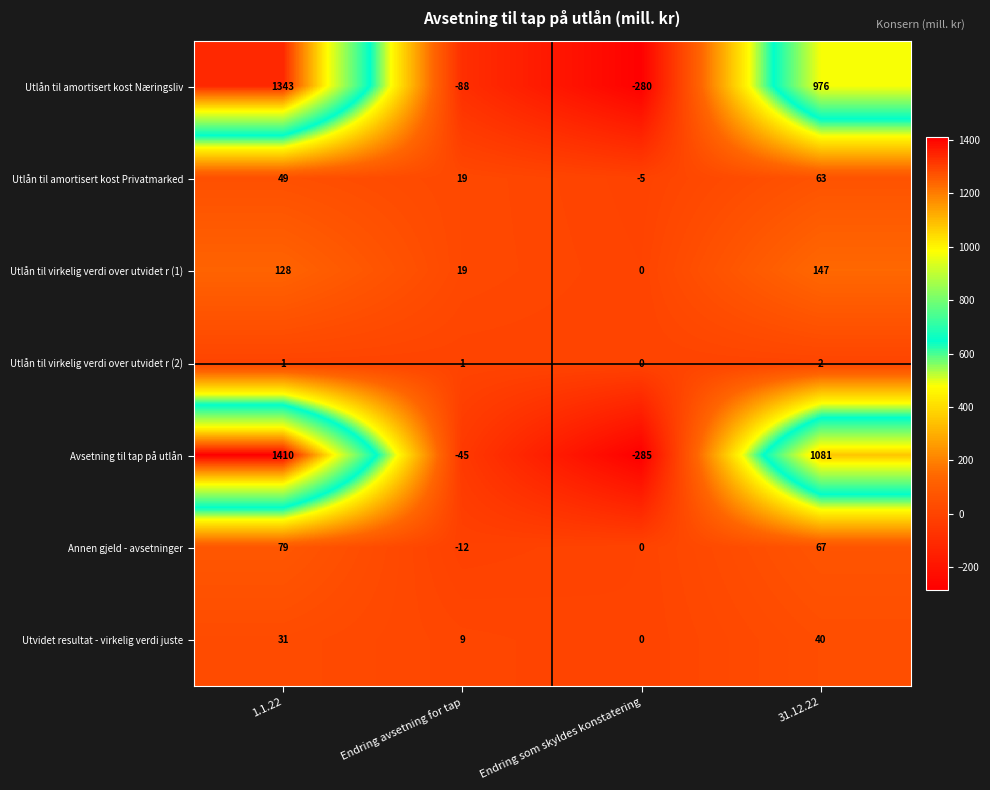

At which category does the chart reach its peak across all series?

1.1.22